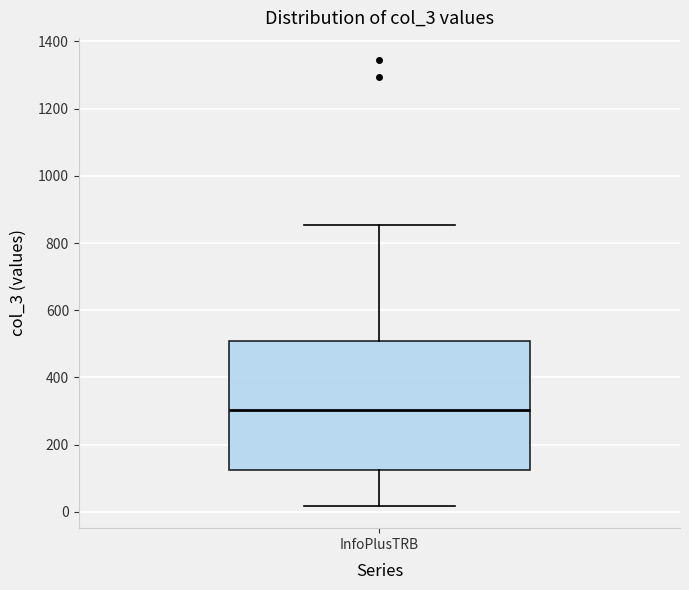

Read this box plot against the y-axis: the position of the median line, the range covered by the box, and the ends of both whiskers. The values are not printed on the chart, so give them approximately, as read against the axis.

median 300, box 120 to 500, whiskers 20 to 860